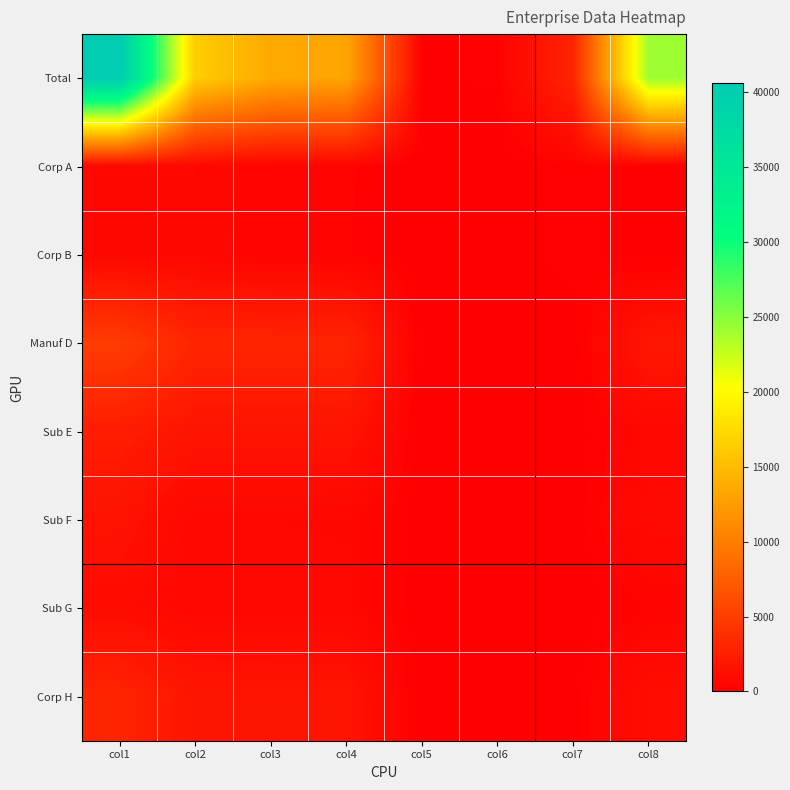

The value of E at col7 is 4. True or false?

True